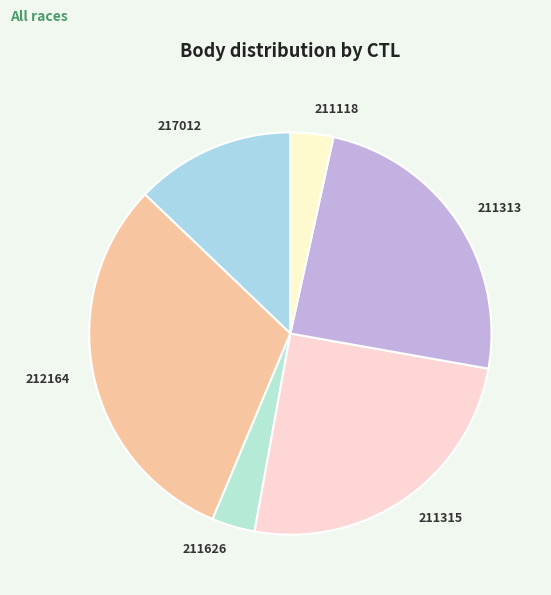

Combined, do 211315 and 211118 account for over 50%?

No